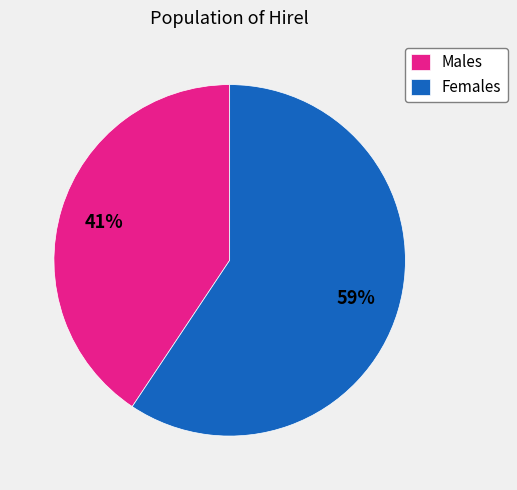

Which slice is the smallest?

Males